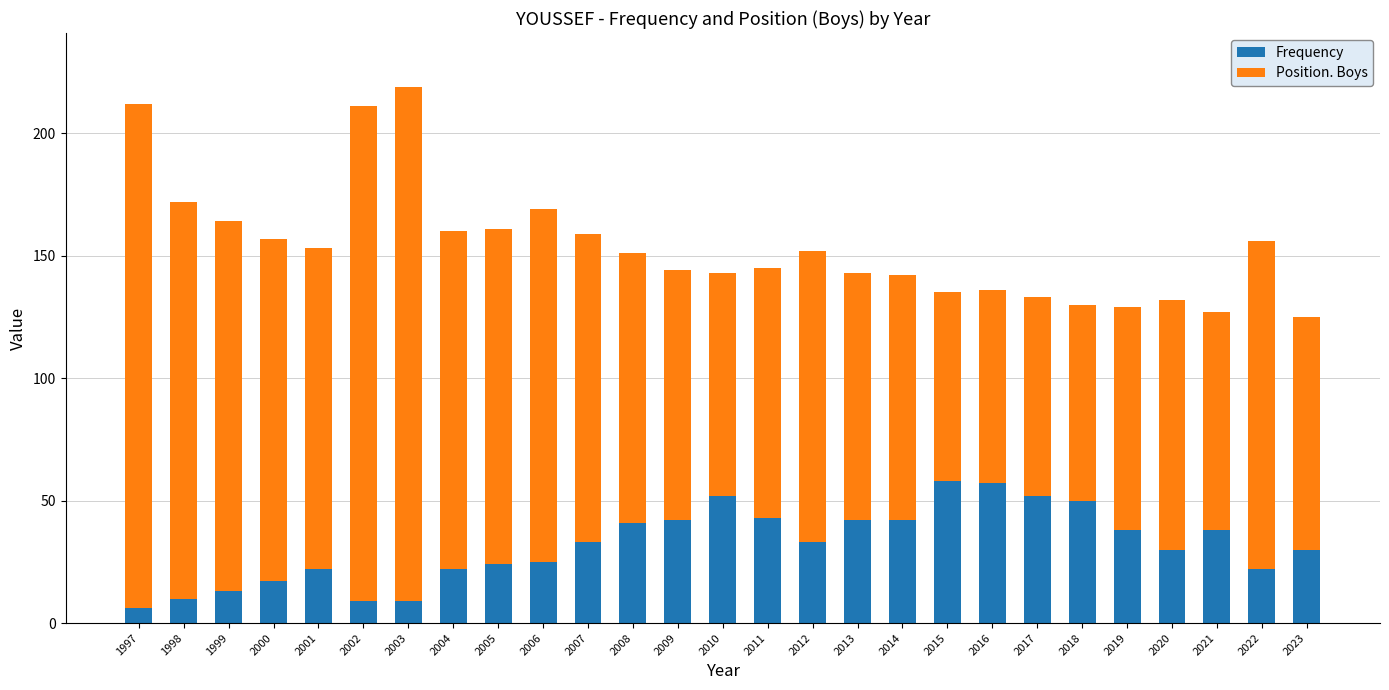

How many data points does each series have?

27